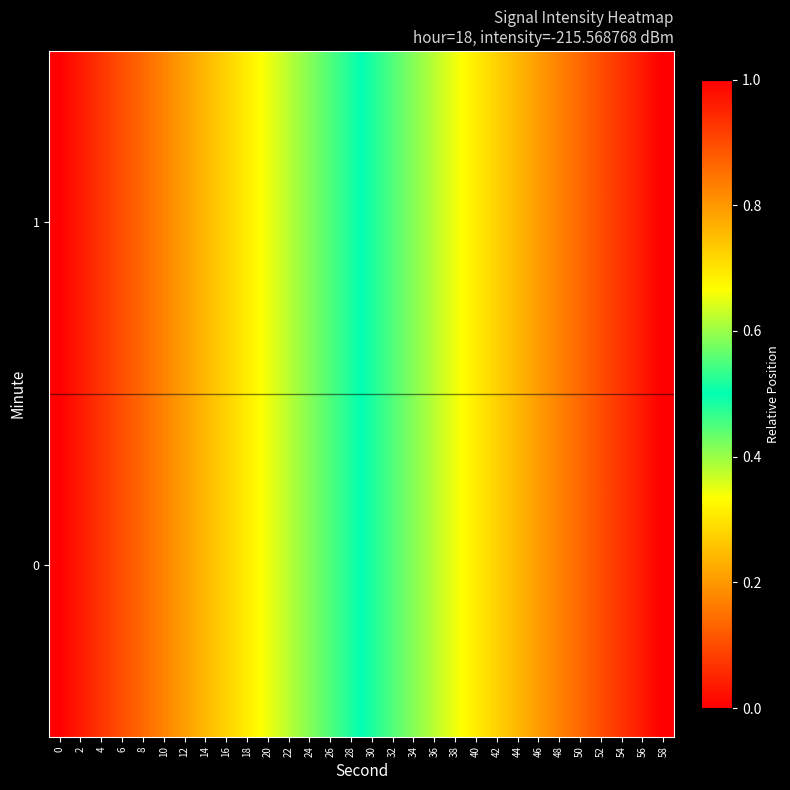

Rank the series by their maximum value, from highest to lowest.

0, 1